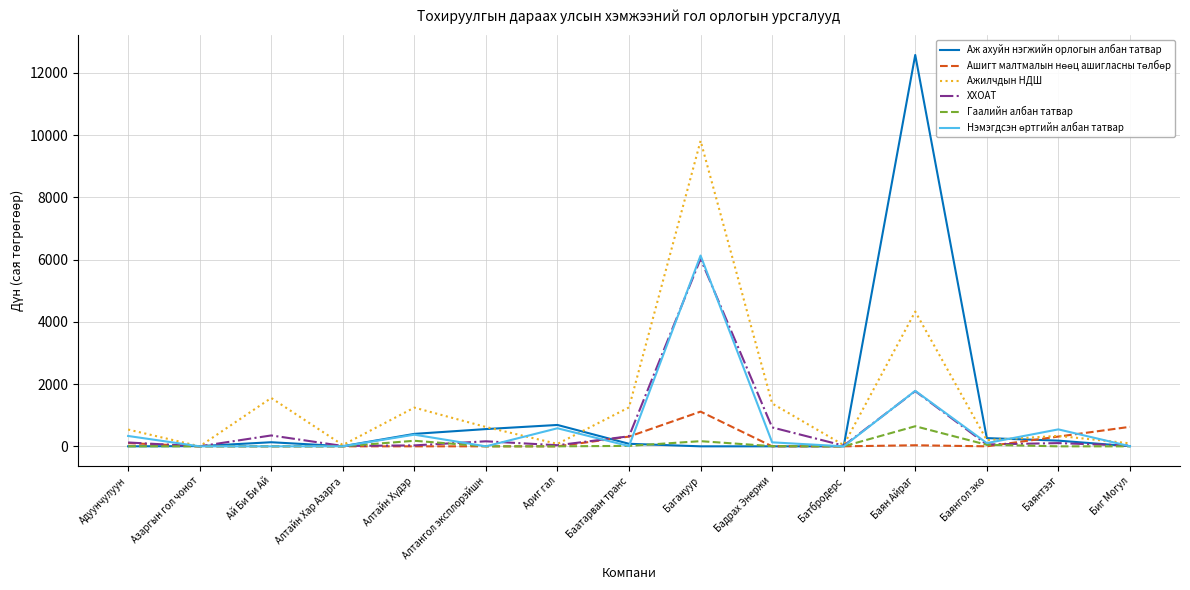

At which category is the sum across all series the highest?

Багануур